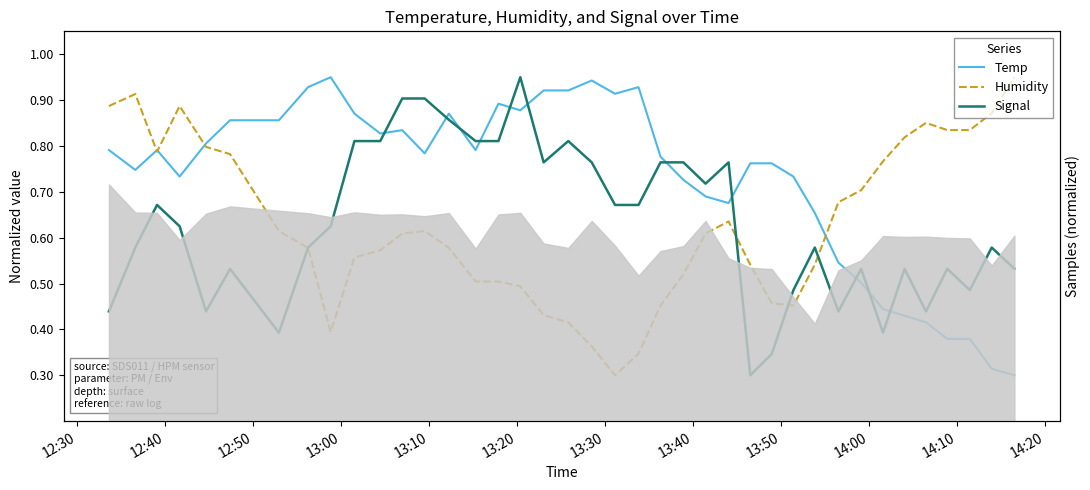

How many lines are shown in the chart?

3